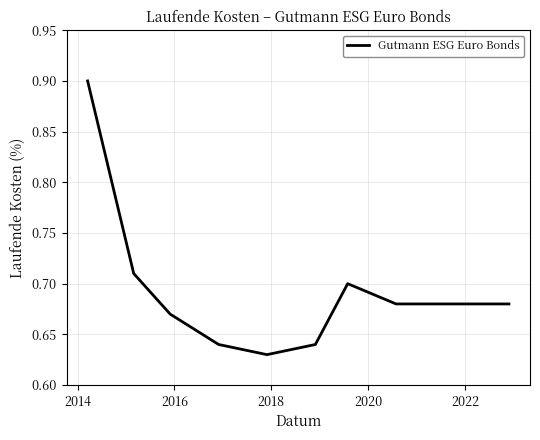

How many values are between 0 and 1?

11